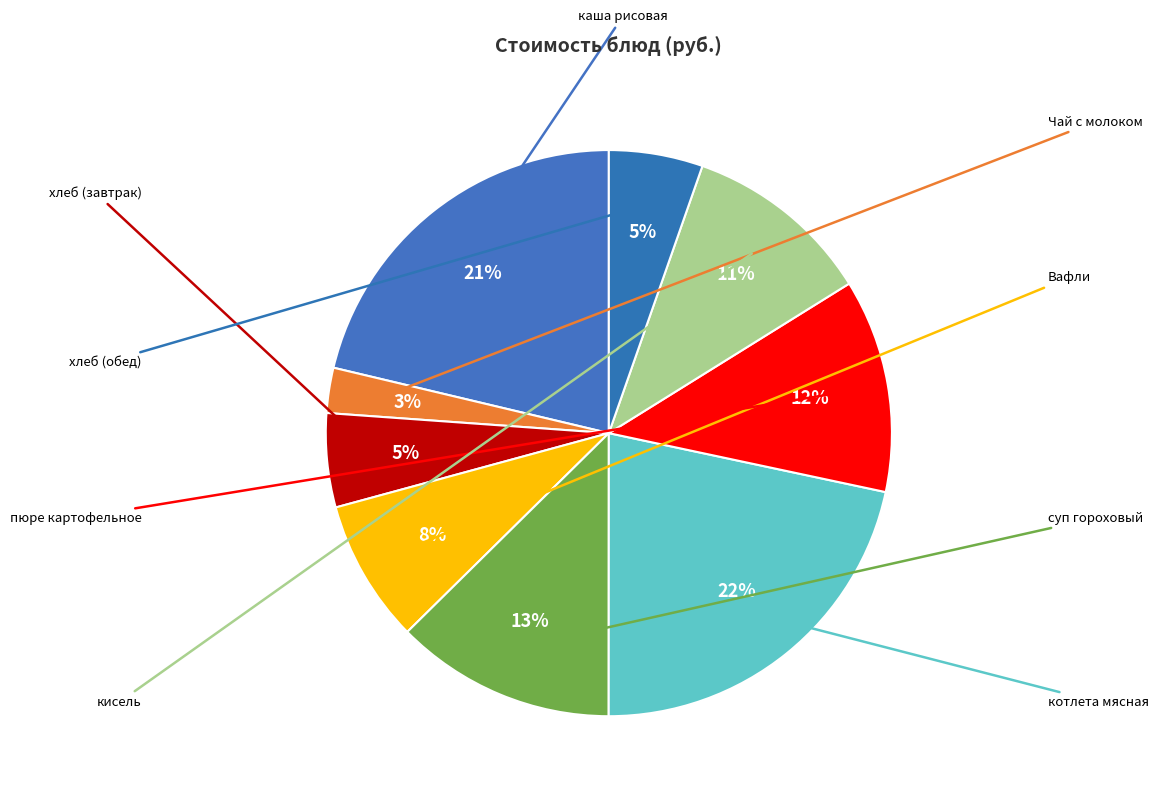

Count the number of slices in the pie.

9